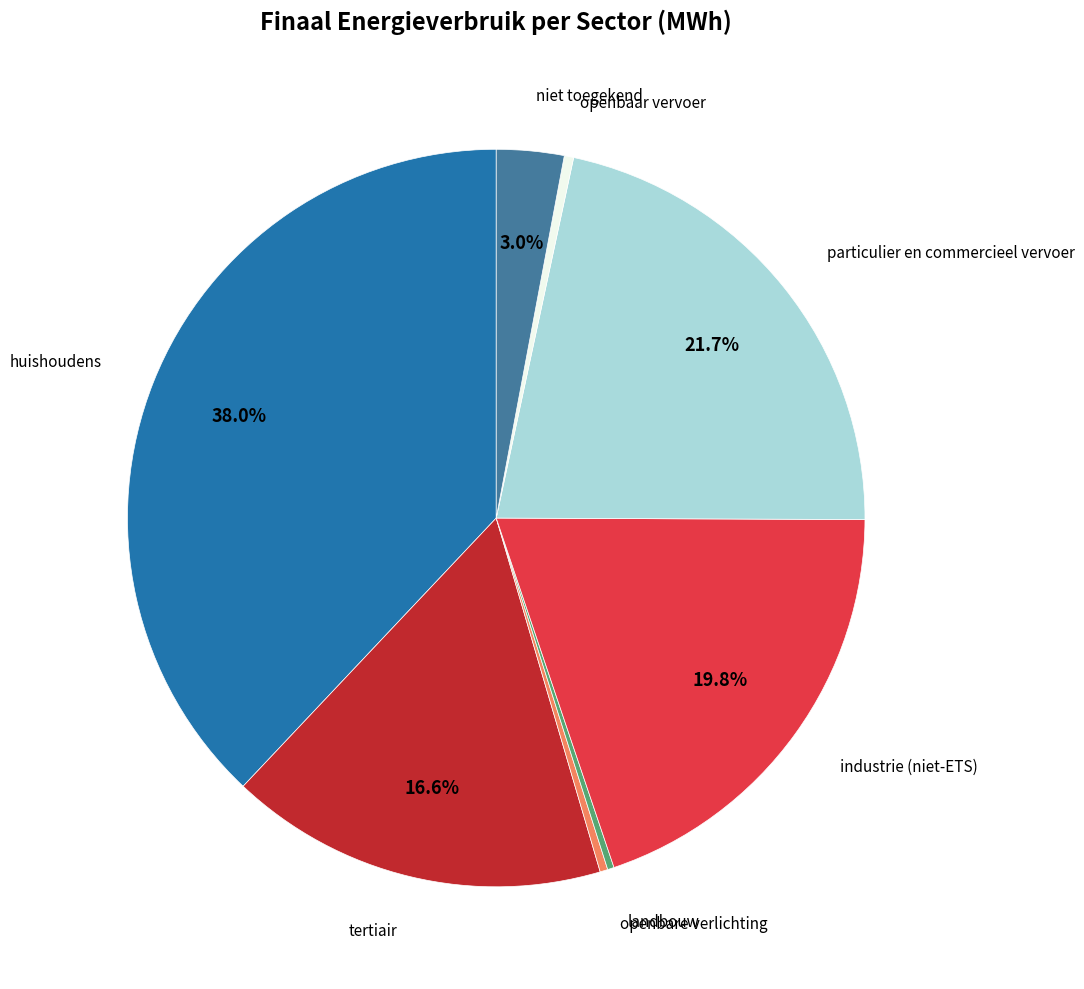

Is there a majority slice in this chart?

No